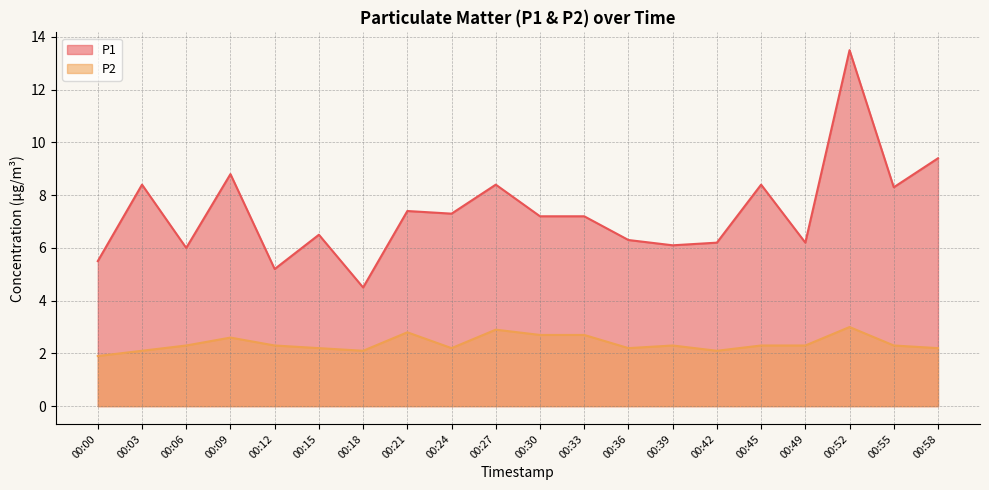

True or false: P1 has a value of 5.1 at 00:58.

False